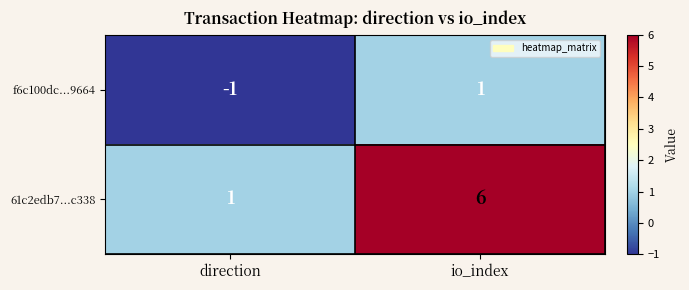

Rank the series at io_index from highest to lowest value.

61c2edb7...c338, f6c100dc...9664